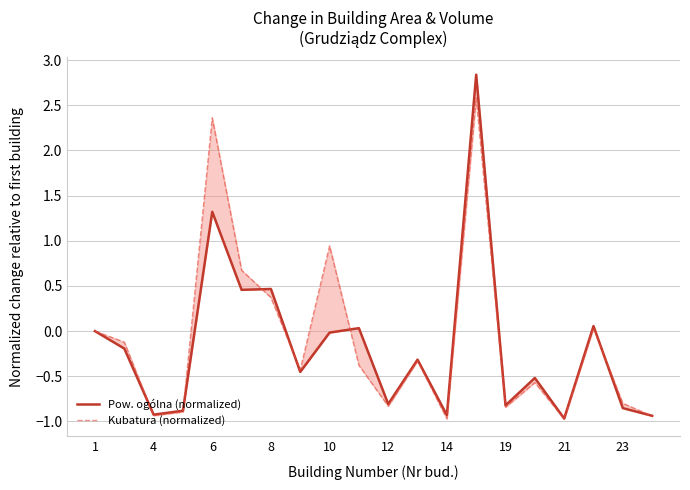

True or false: Kubatura (normalized) and Pow. ogólna (normalized) cross at least once.

True